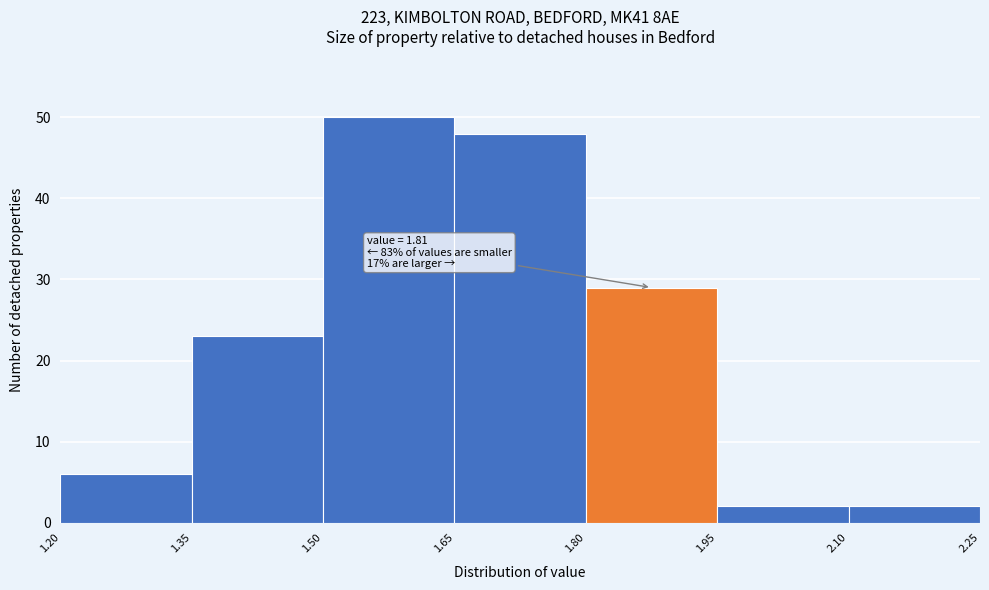

Which range on the x-axis has the tallest bar?

1.50 to 1.65